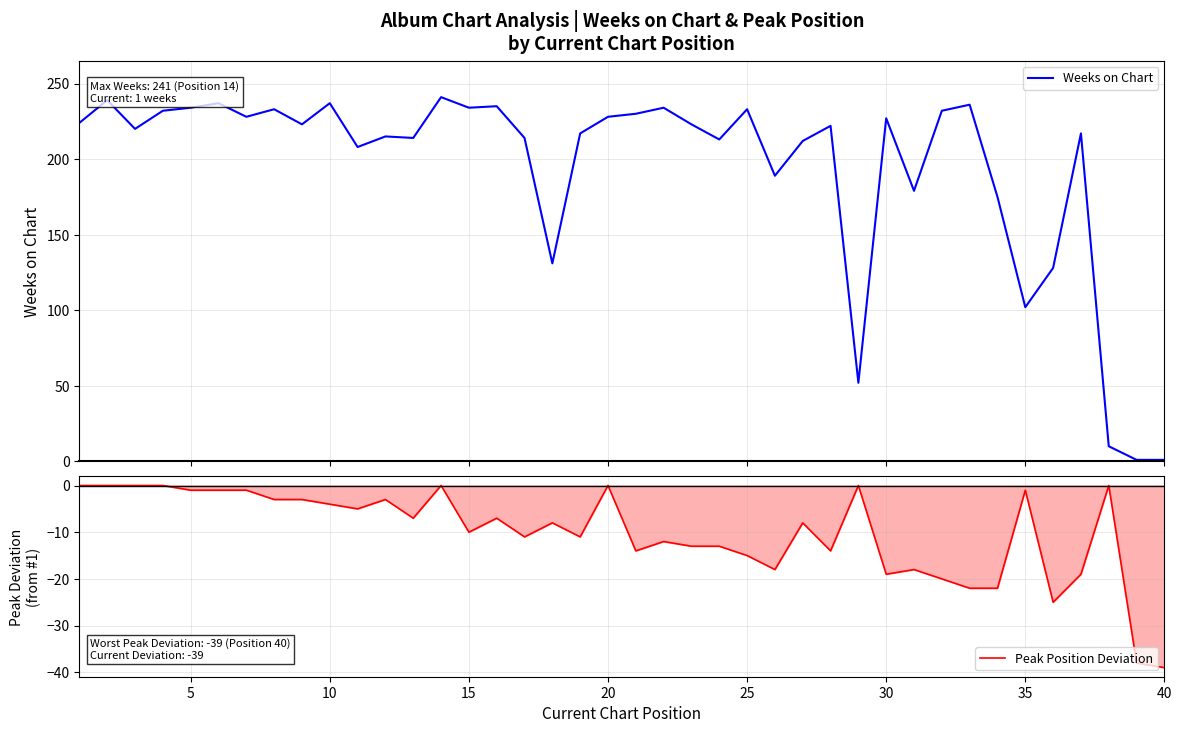

What is the highest value of the Weeks on Chart series?

241